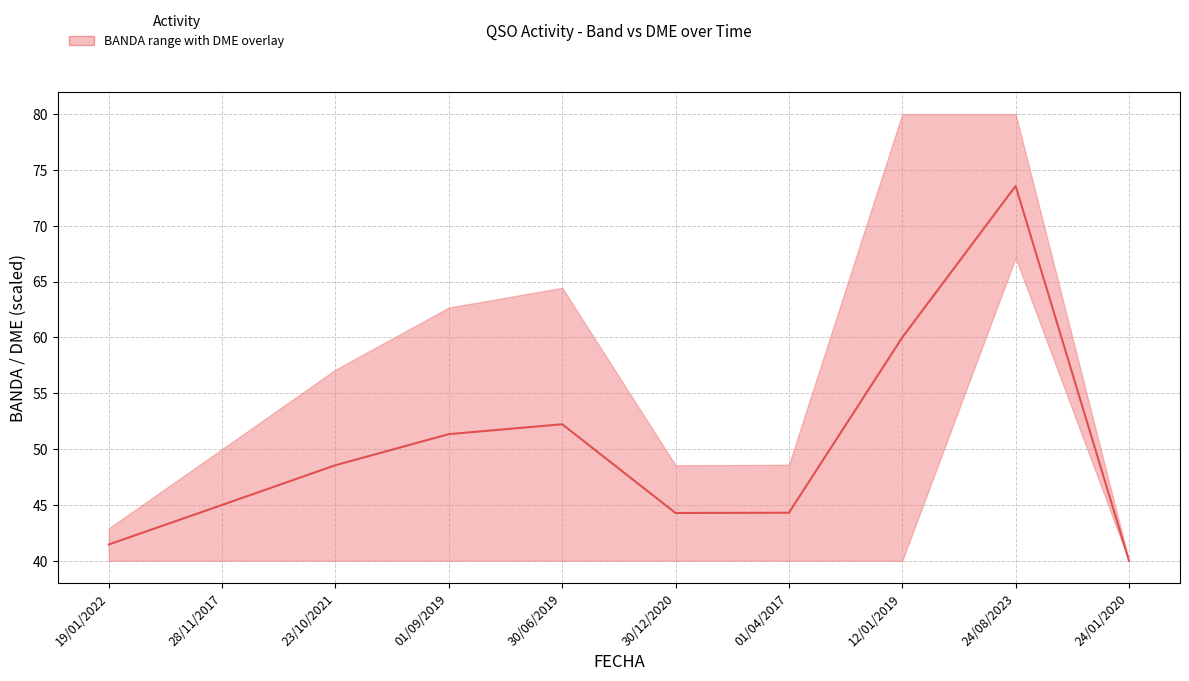

The value at 30/06/2019 is 13.2. True or false?

False